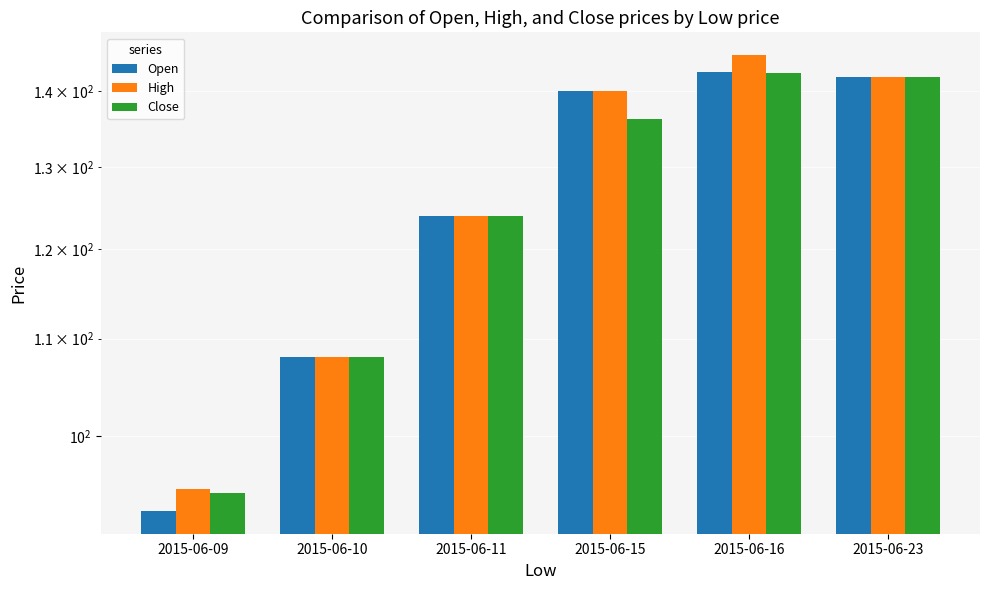

At which category does the chart reach its peak across all series?

2015-06-16